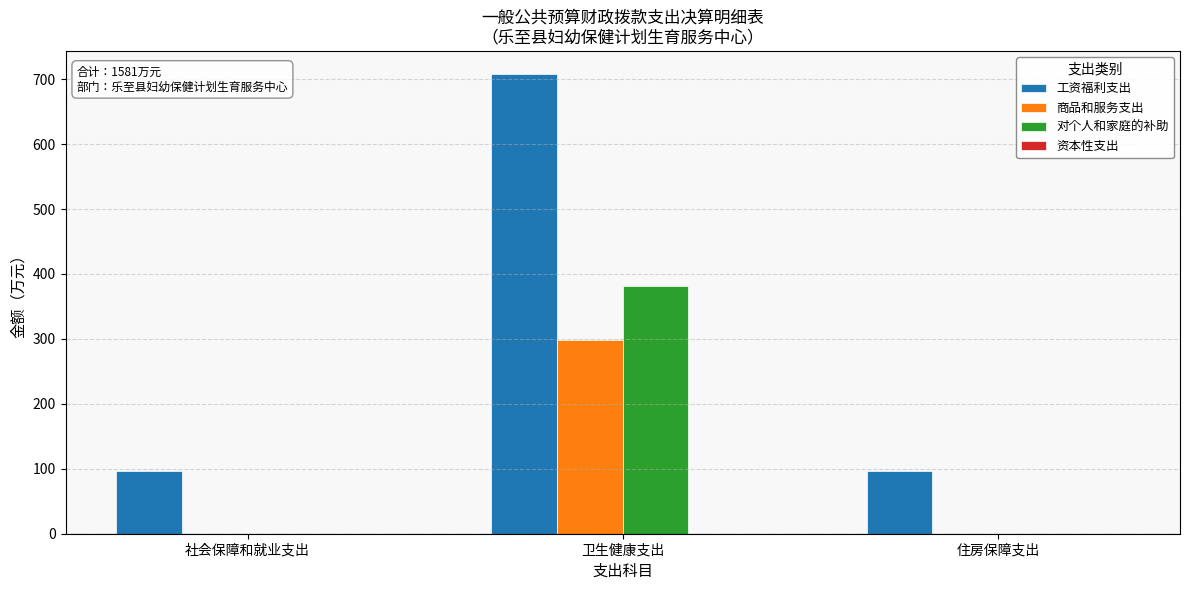

Is it true that 对个人和家庭的补助 equals 381.2 at 卫生健康支出?

True